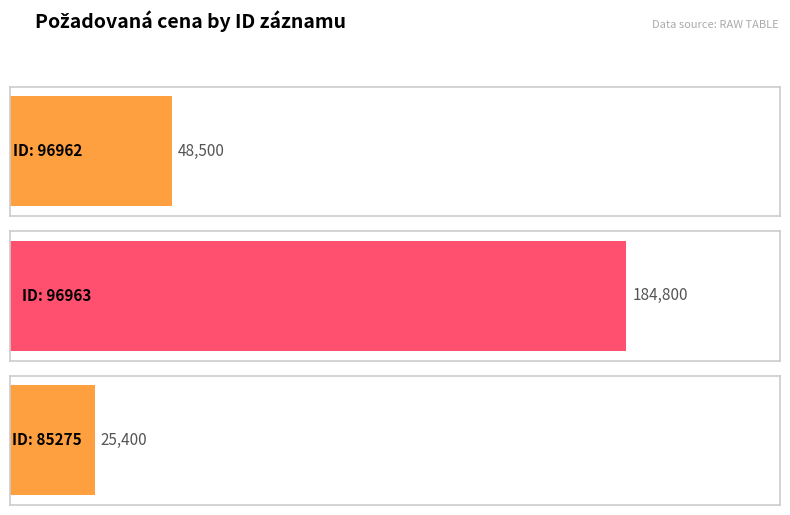

What is the difference between the maximum and second lowest values?

136300